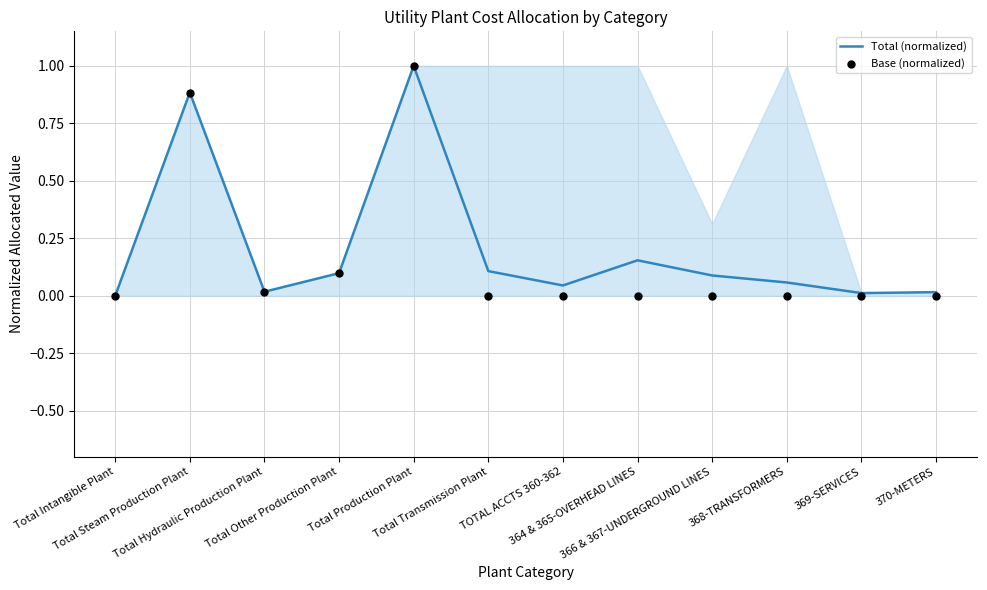

What are all the series names shown in the legend?

Total (normalized), Base (normalized)